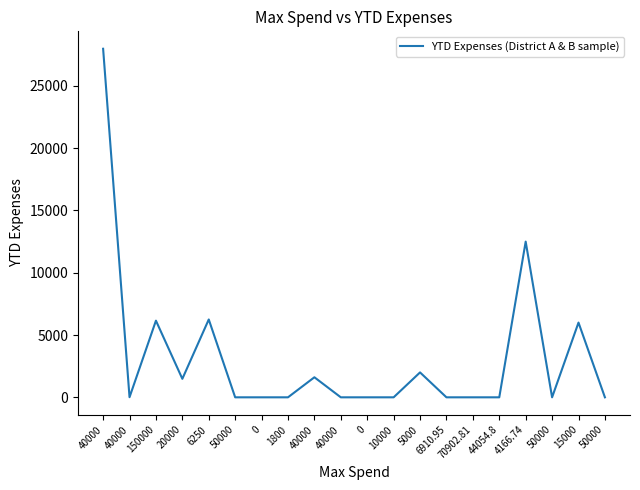

How many lines are shown in the chart?

1